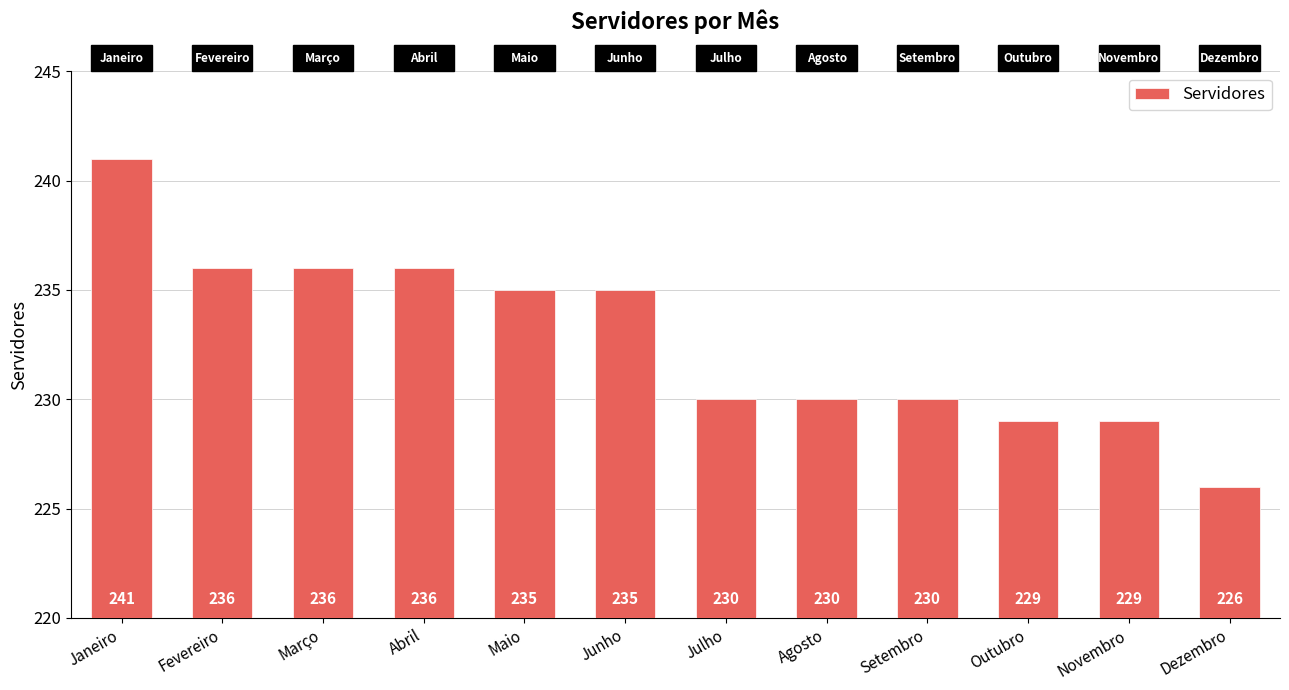

What position from the right is Março?

10